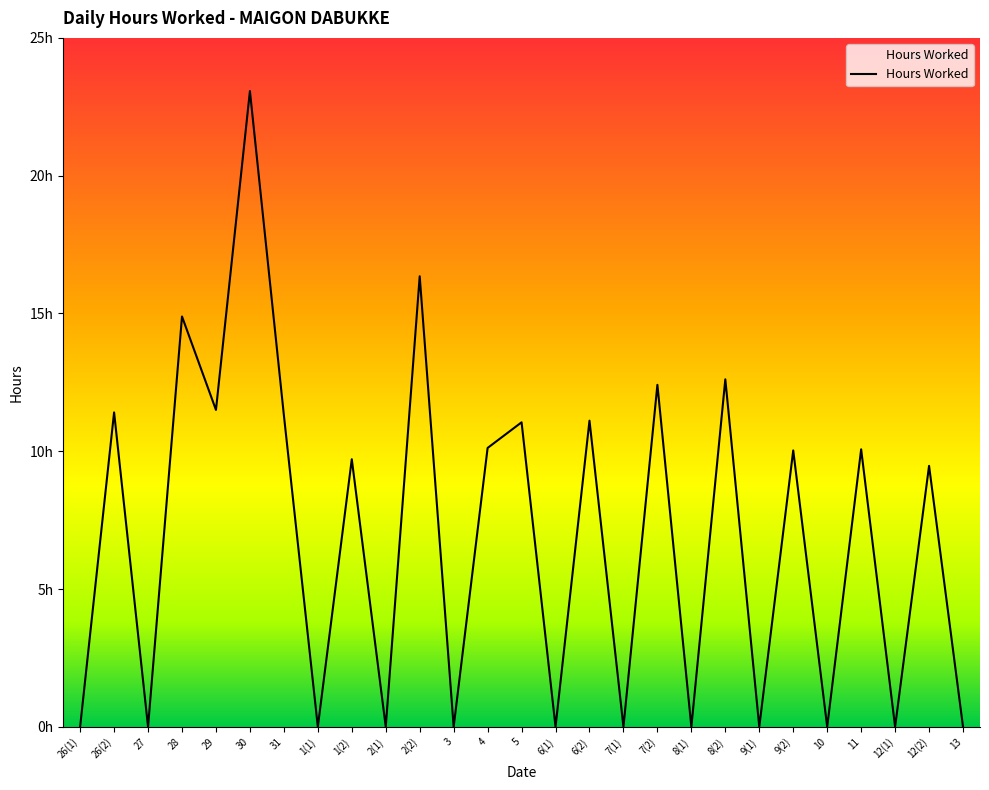

Rank the categories by value from highest to lowest.

30, 2(2), 28, 8(2), 7(2), 29, 26(2), 31, 6(2), 5, 4, 11, 9(2), 1(2), 12(2), 26(1), 27, 1(1), 2(1), 3, 6(1), 7(1), 8(1), 9(1), 10, 12(1), 13